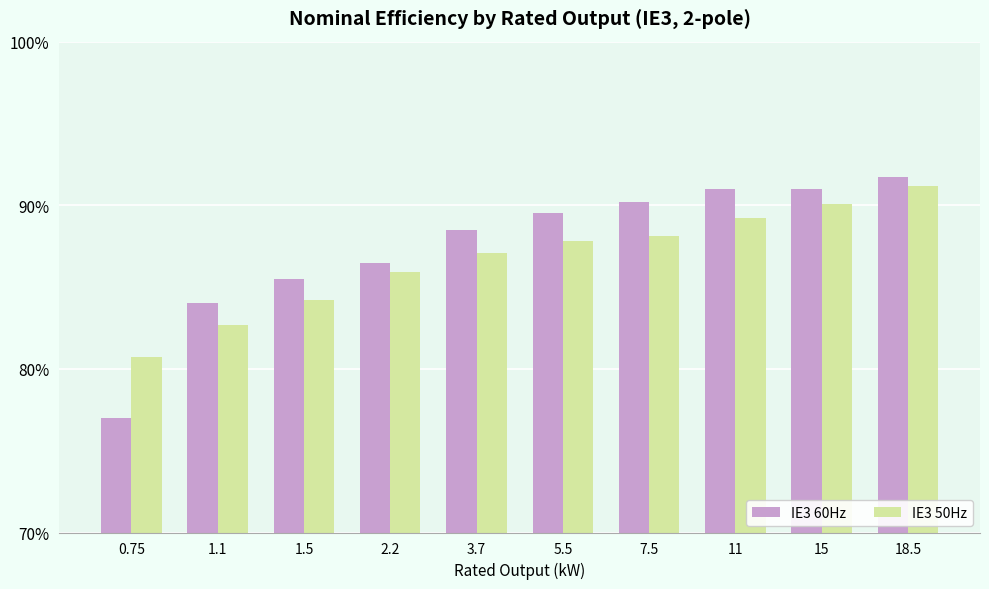

How many series are shown in this chart?

2